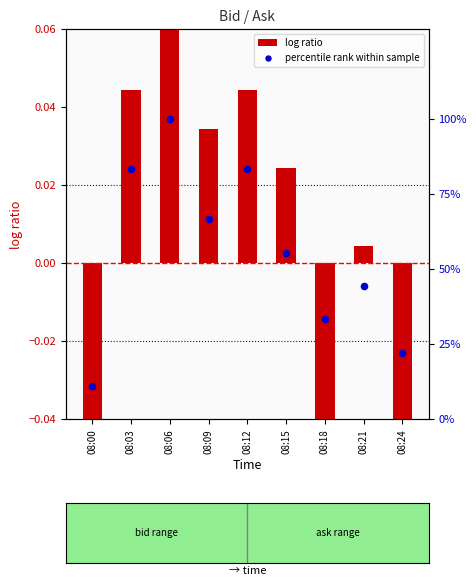

At how many categories does at least one series exceed 81?

3